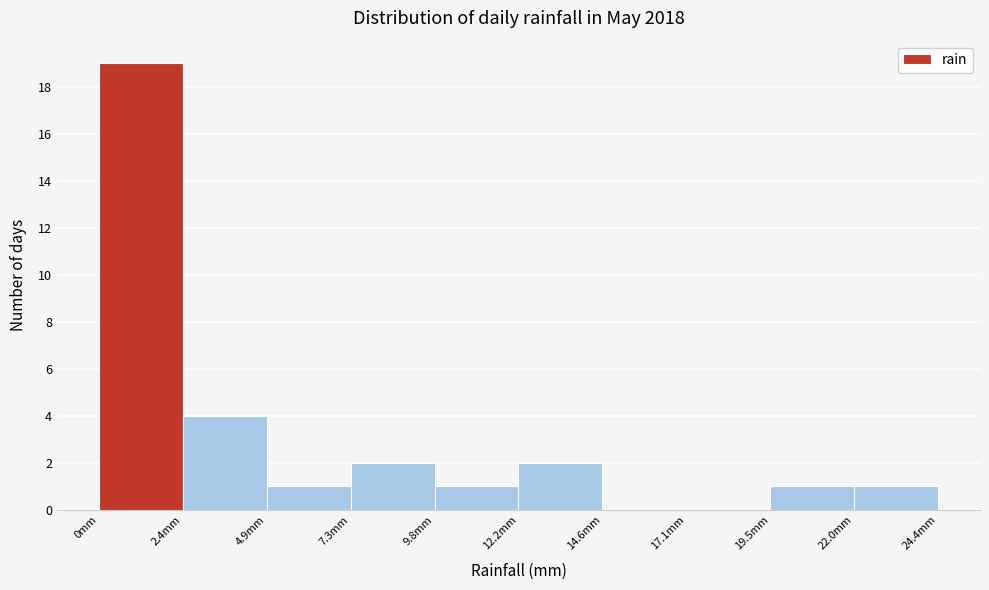

What is the height of the bar covering 0.0 to 2.5 on the x-axis? Neither the bar edges nor the heights are printed on the chart, so give them approximately, as read against the axes.

19